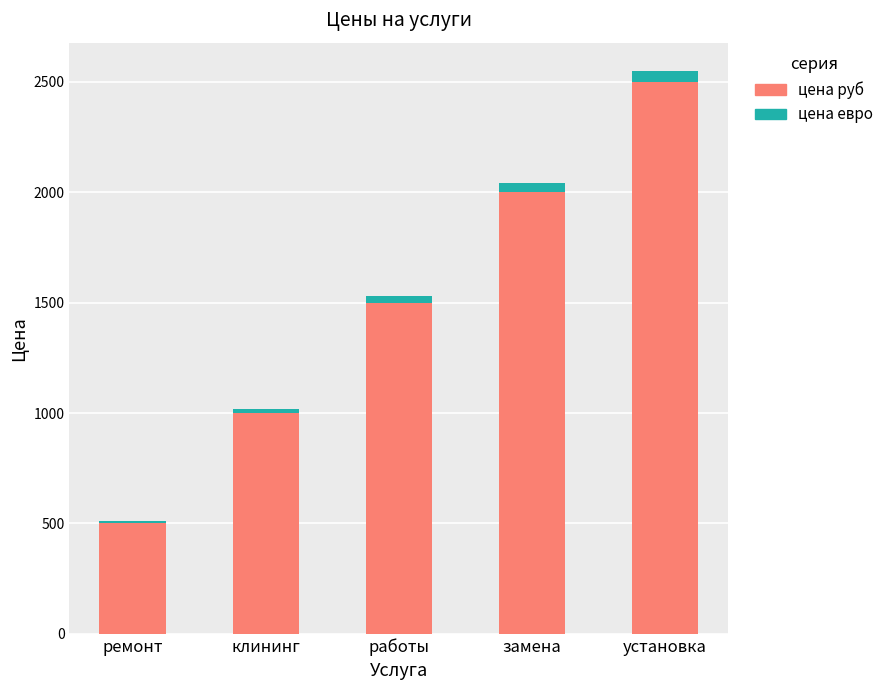

How many values in the цена руб series are below 1500?

2